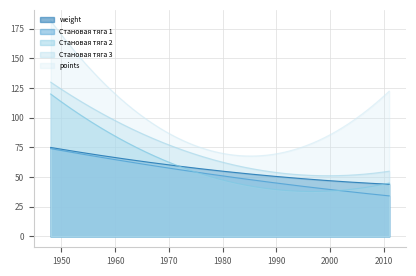

What are all the series names shown in the legend?

weight, Становая тяга 1, Становая тяга 2, Становая тяга 3, points